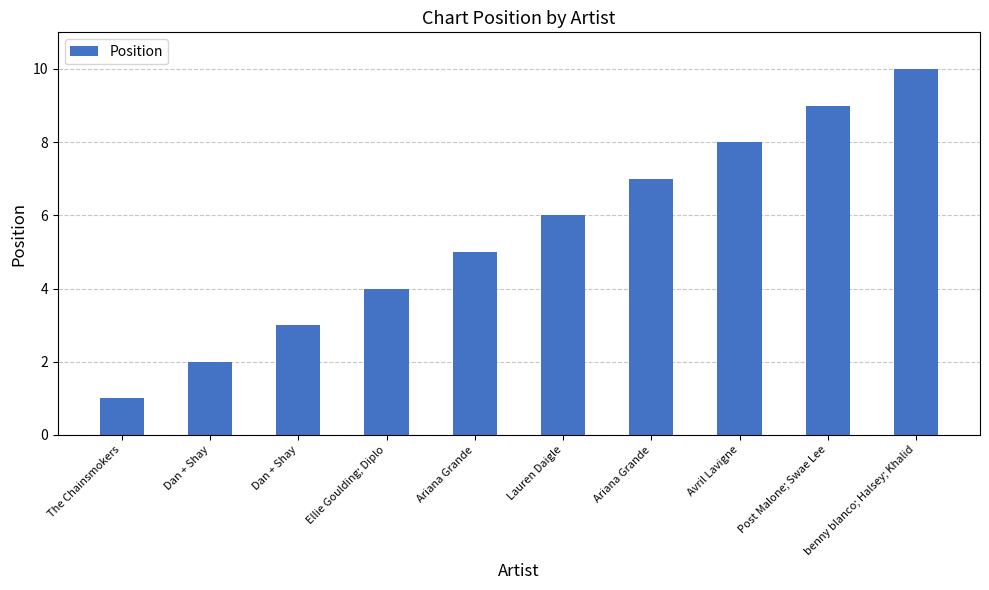

How many bars are there in total?

10